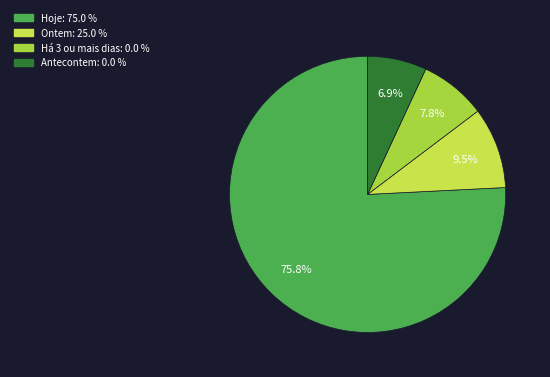

Count the number of slices in the pie.

4